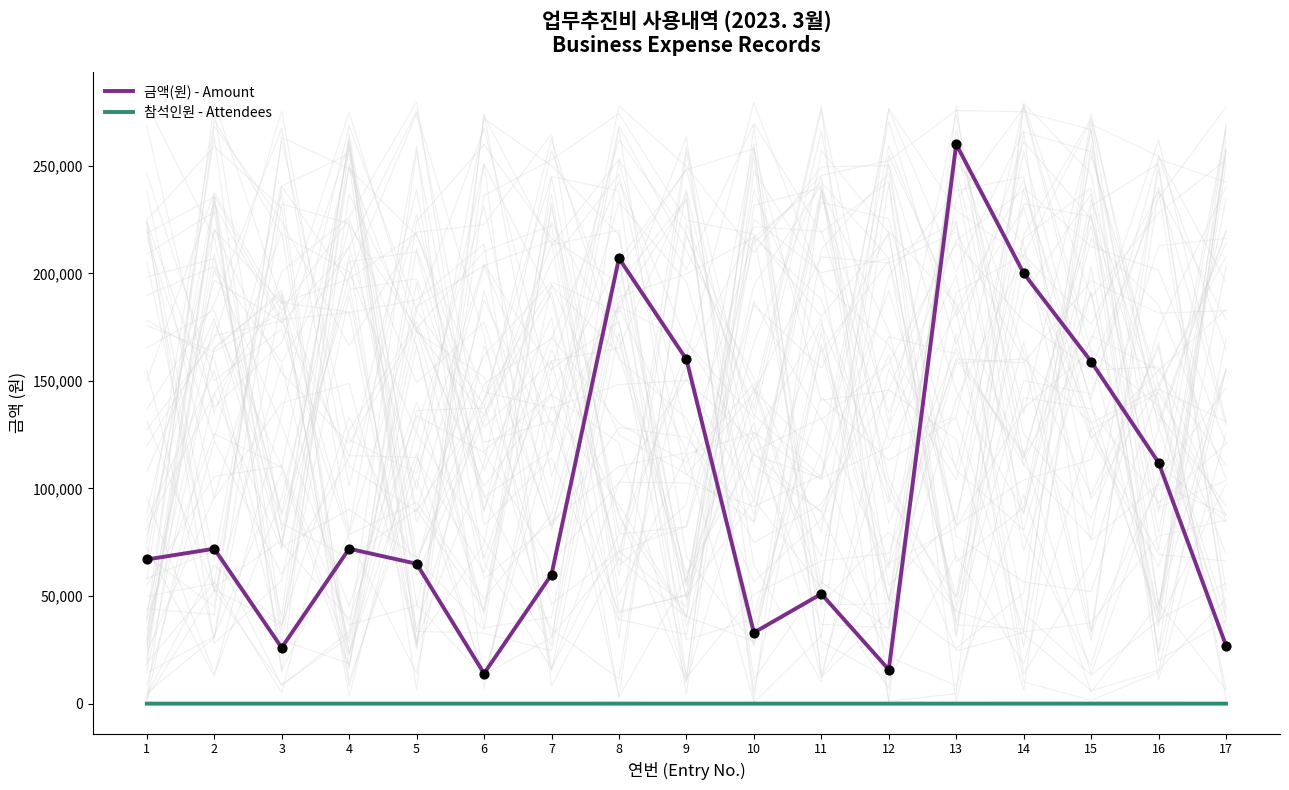

Which series has the widest spread of Y values?

금액(원) - Amount